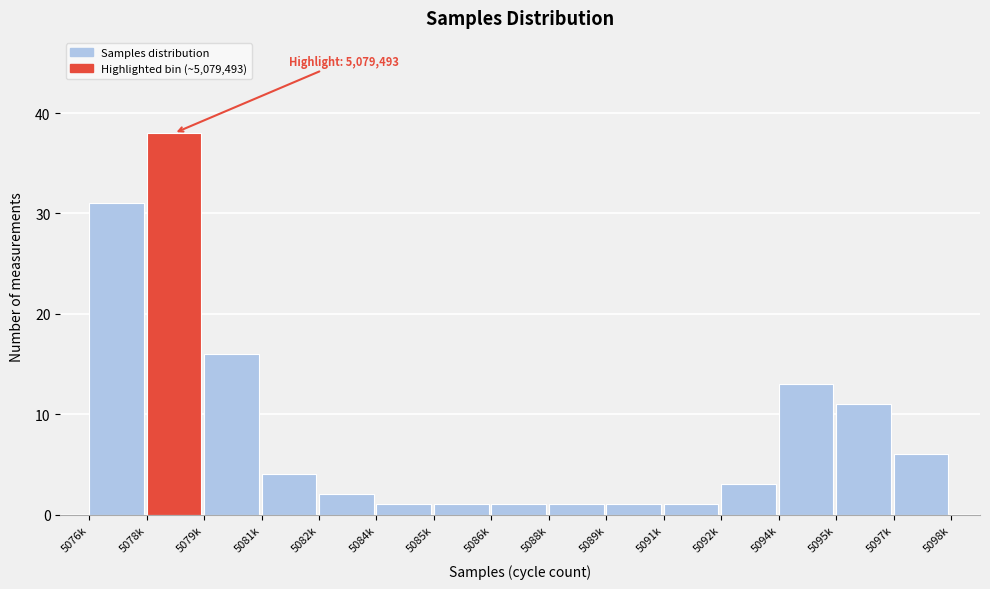

Reading left to right, list all the values displayed in this chart.

5076k=31	5078k=38	5079k=16	5081k=4	5082k=2	5084k=1	5085k=1	5086k=1	5088k=1	5089k=1	5091k=1	5092k=3	5094k=13	5095k=11	5097k=6